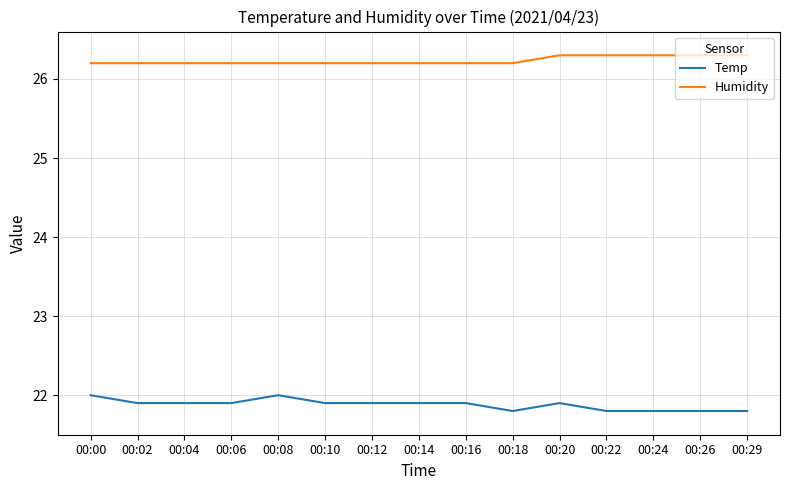

List the series in order of their overall mean, highest first.

Humidity, Temp